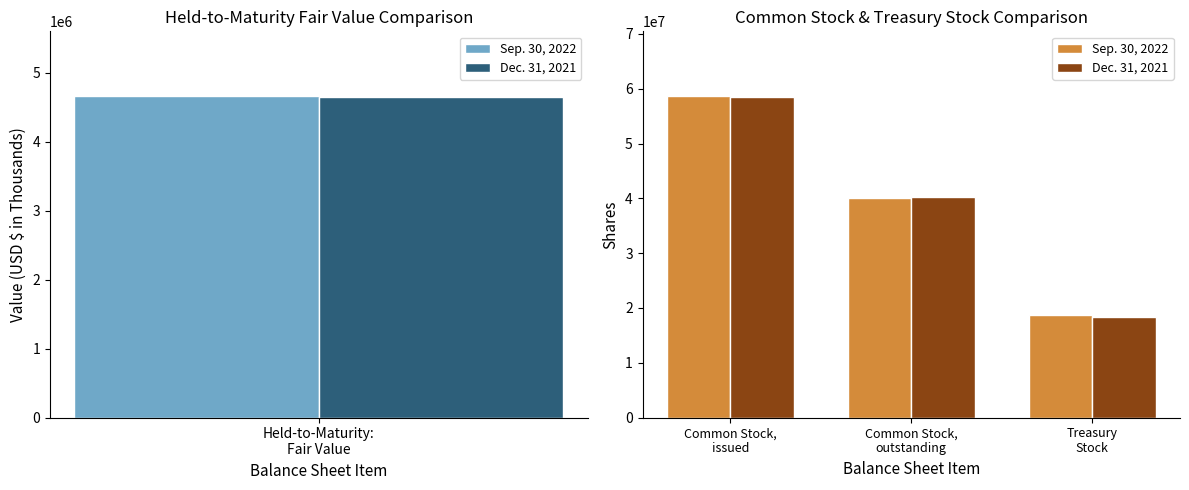

Is the value of Sep. 30, 2022 at Common Stock, outstanding greater than the value of Dec. 31, 2021 at Treasury Stock?

Yes